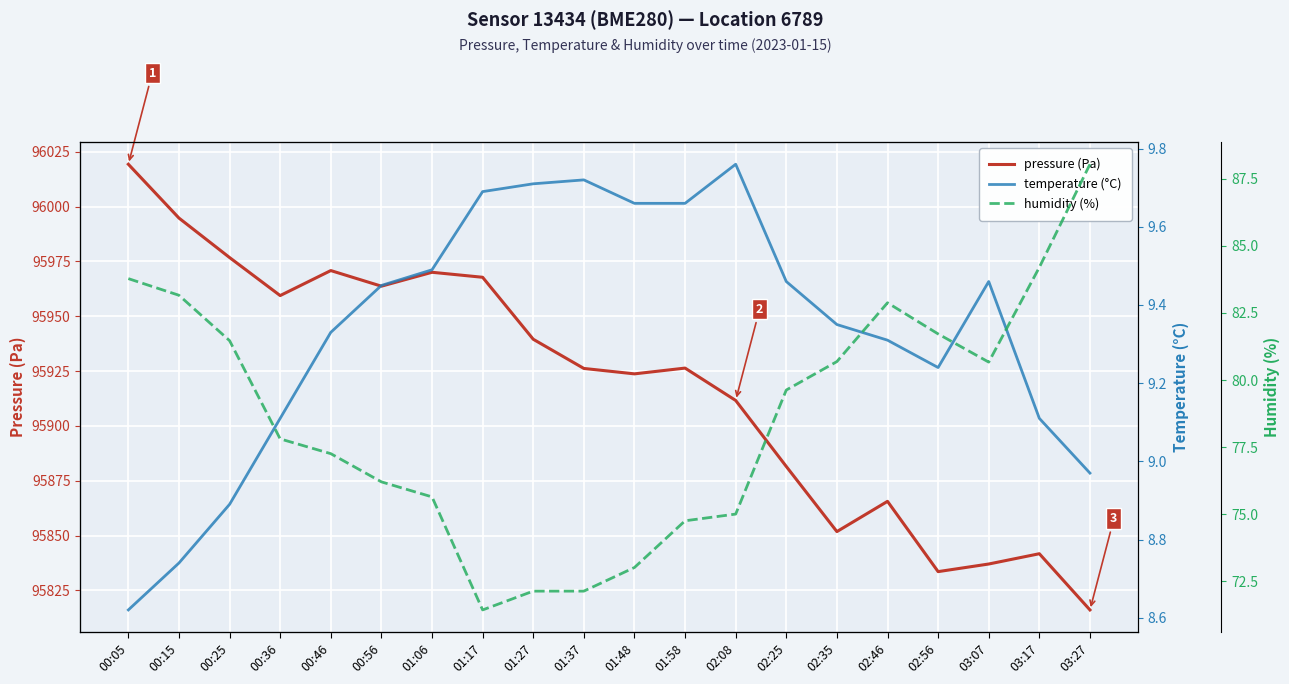

In temperature (°C), how many points are lower than both neighbors (excluding endpoints)?

1